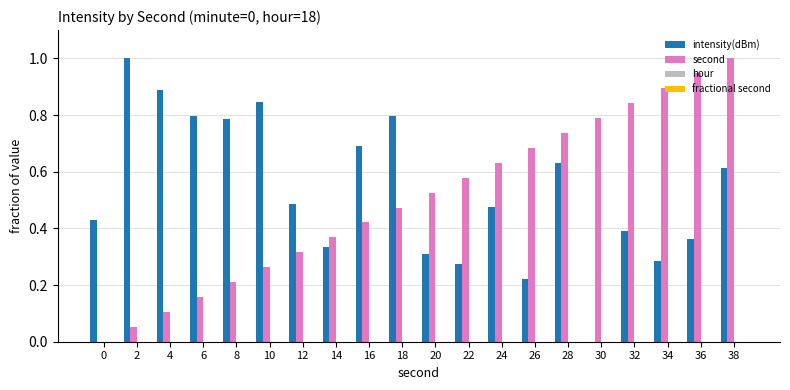

Is it true that intensity(dBm) equals 0.2 at 6?

False